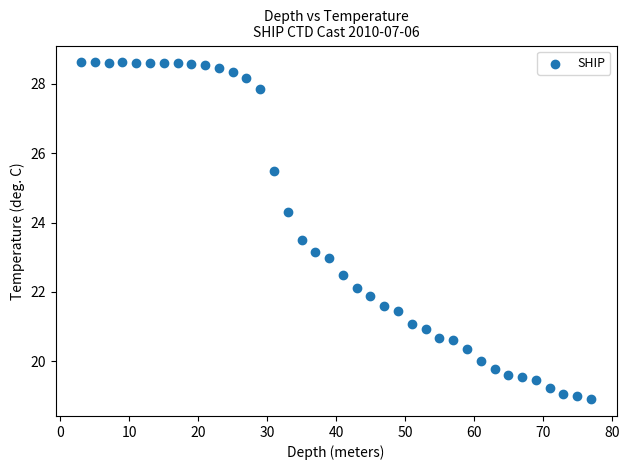

What is the range of Y values (max minus min)?

9.7